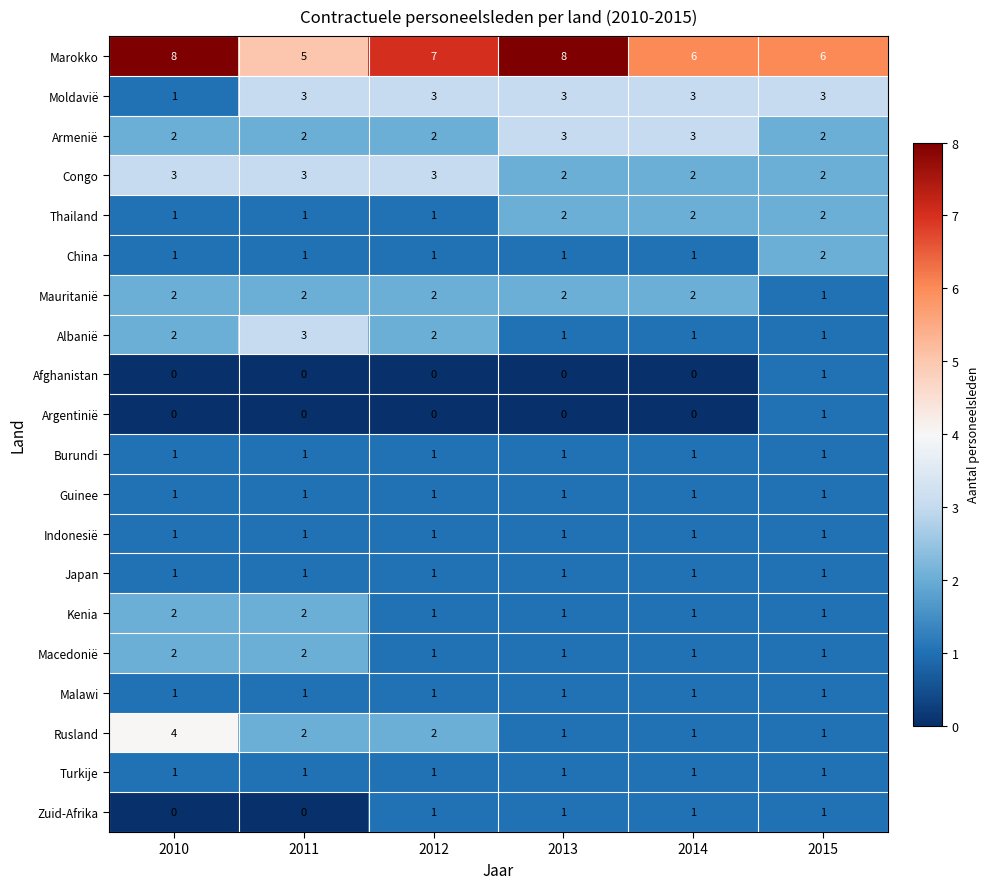

Which series changed the most between 2013 and 2015?

Marokko